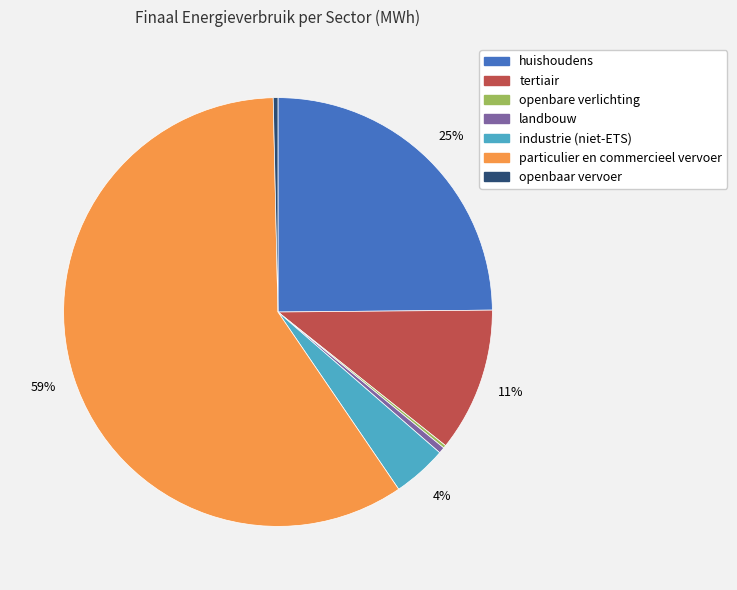

To the nearest percent, what is the difference between the huishoudens and tertiair slice percentages?

14%